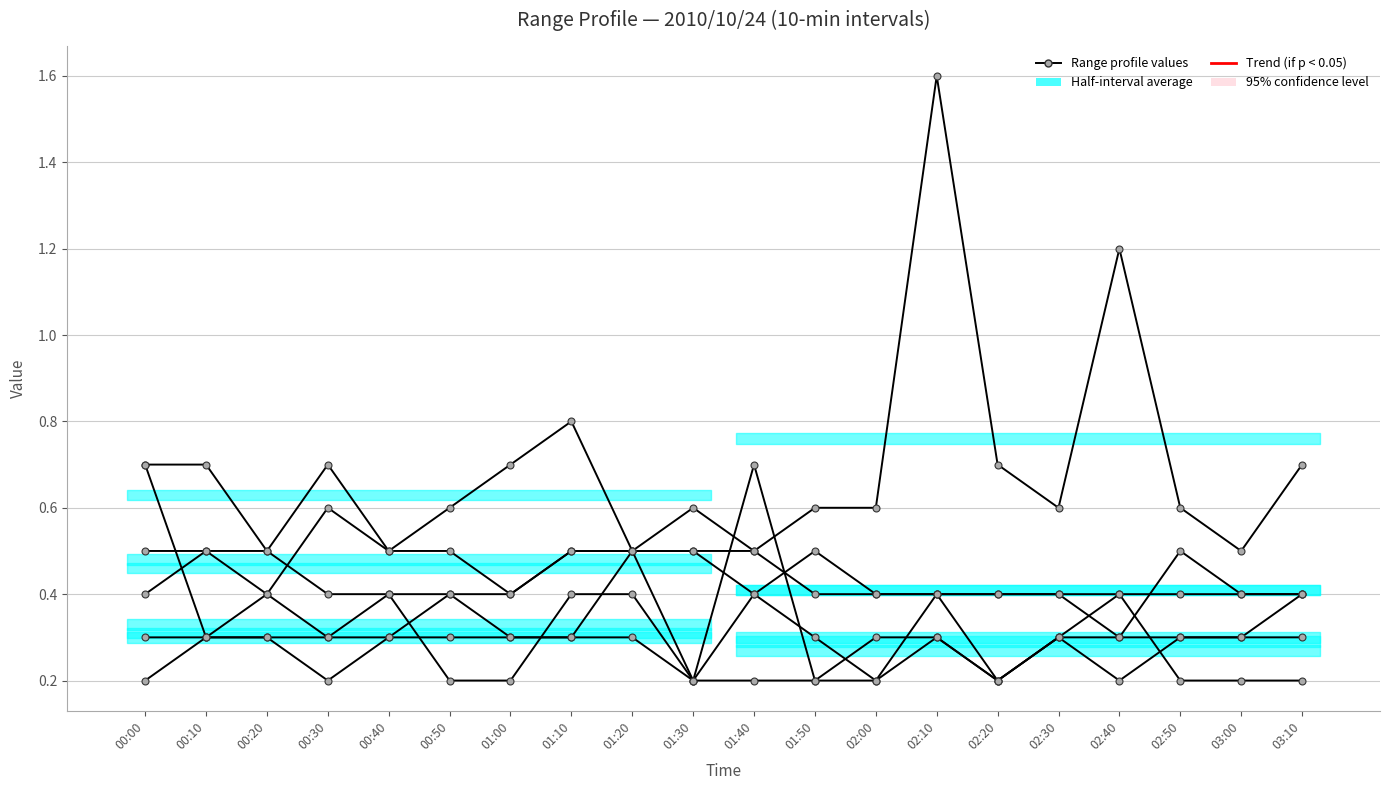

What is the total value across all series at 00:10?

2.6